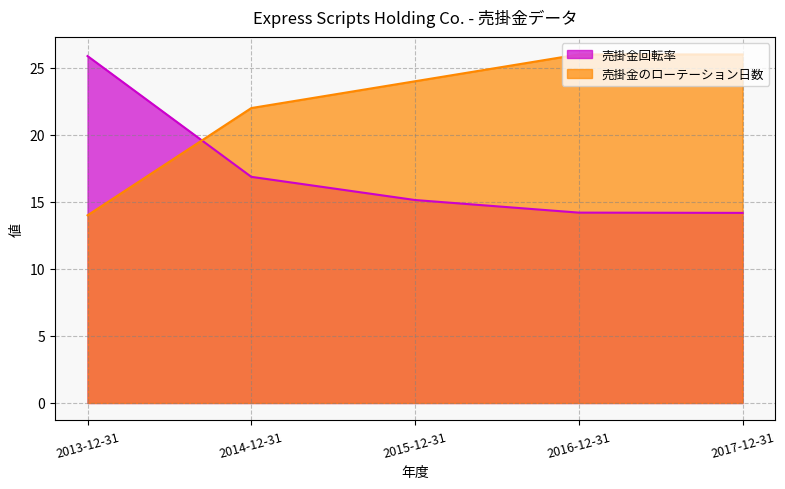

How many values in the 売掛金のローテーション日数 series exceed 24?

2